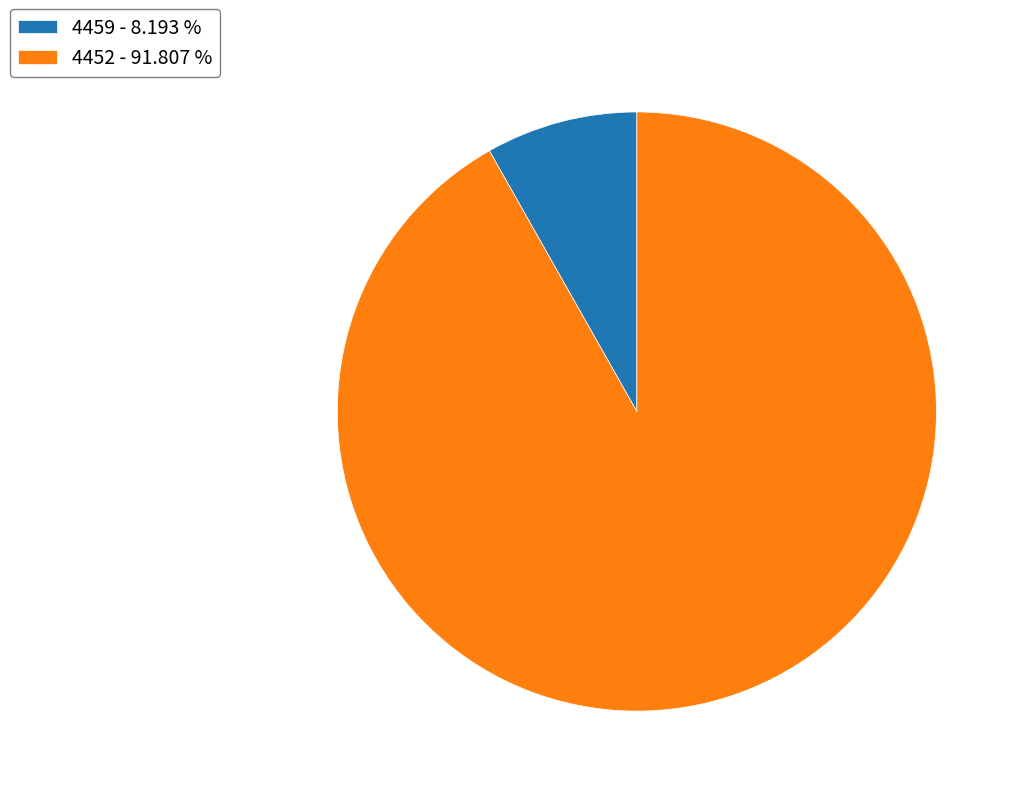

Combined, do 4452 - 91.807 % and 4459 - 8.193 % account for over 50%?

Yes